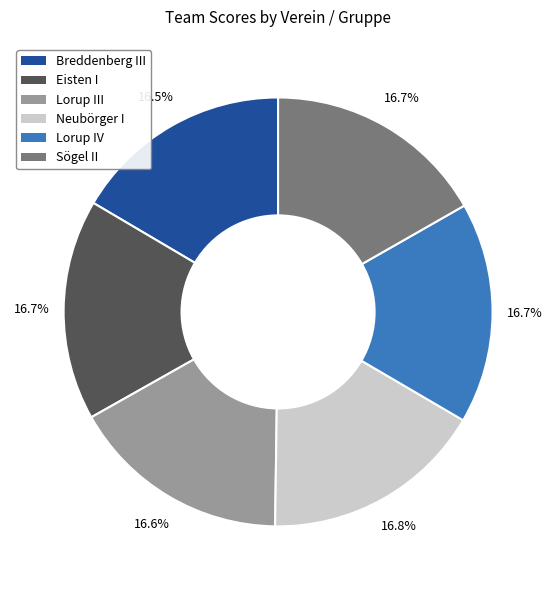

Does Lorup III represent more than half of the total?

No